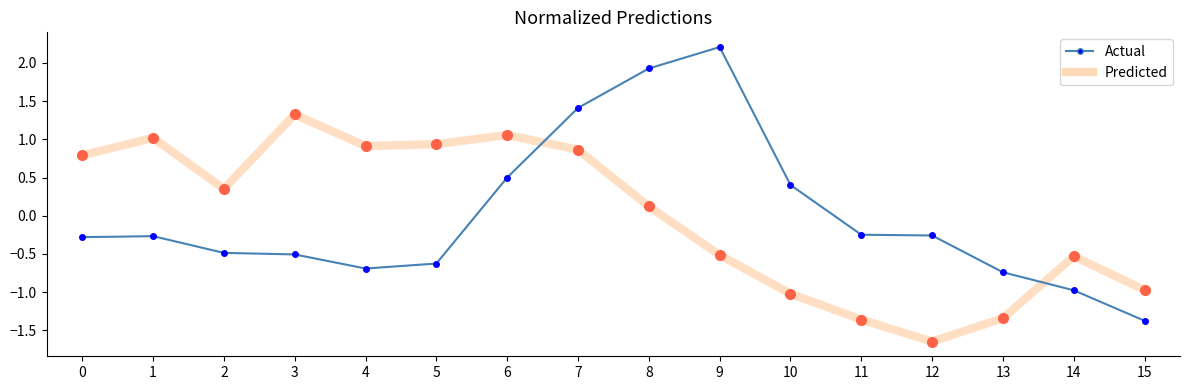

What is the spread (max minus min) of values at 9?

2.7